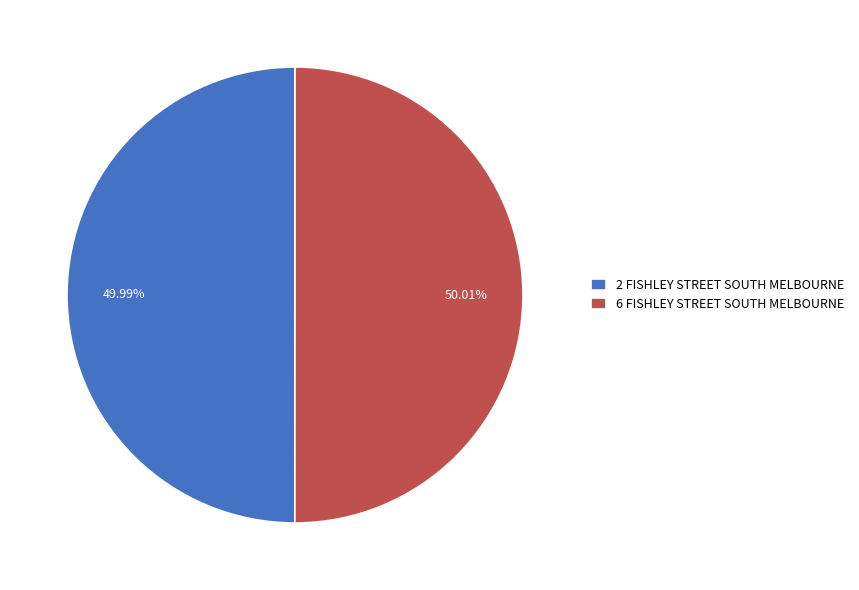

True or false: 2 FISHLEY STREET SOUTH MELBOURNE accounts for 58% of the total.

False